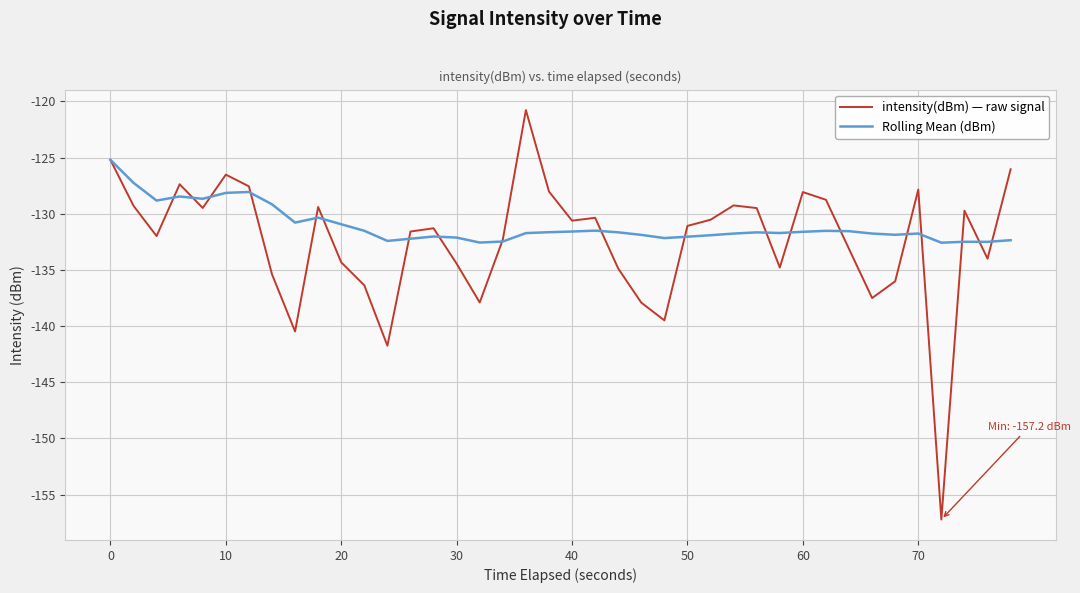

Which series has the largest range (max minus min)?

intensity(dBm) — raw signal